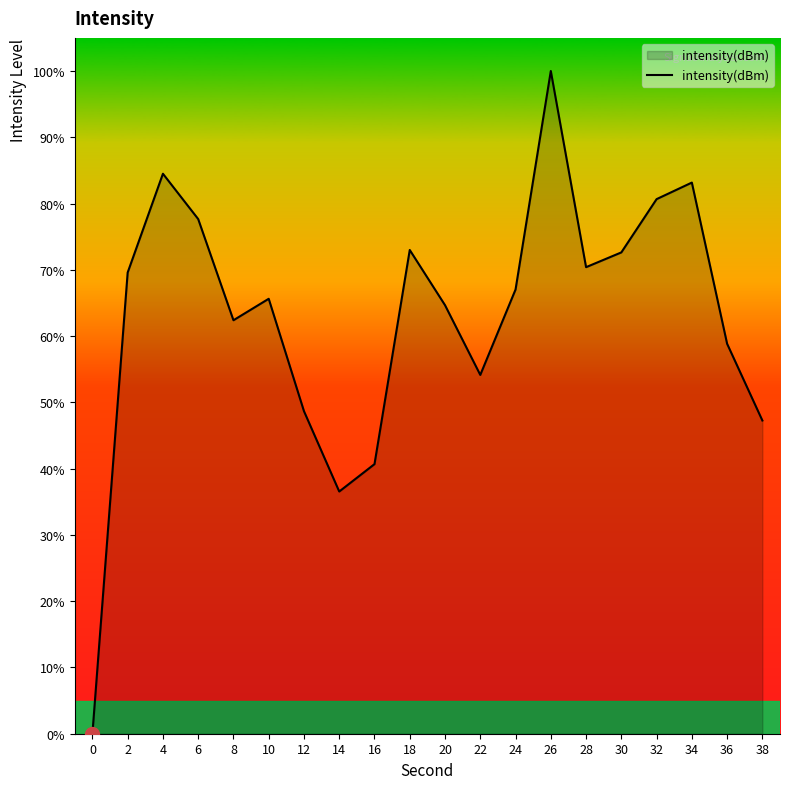

What is the change in value from 22 to 34?

+29.0